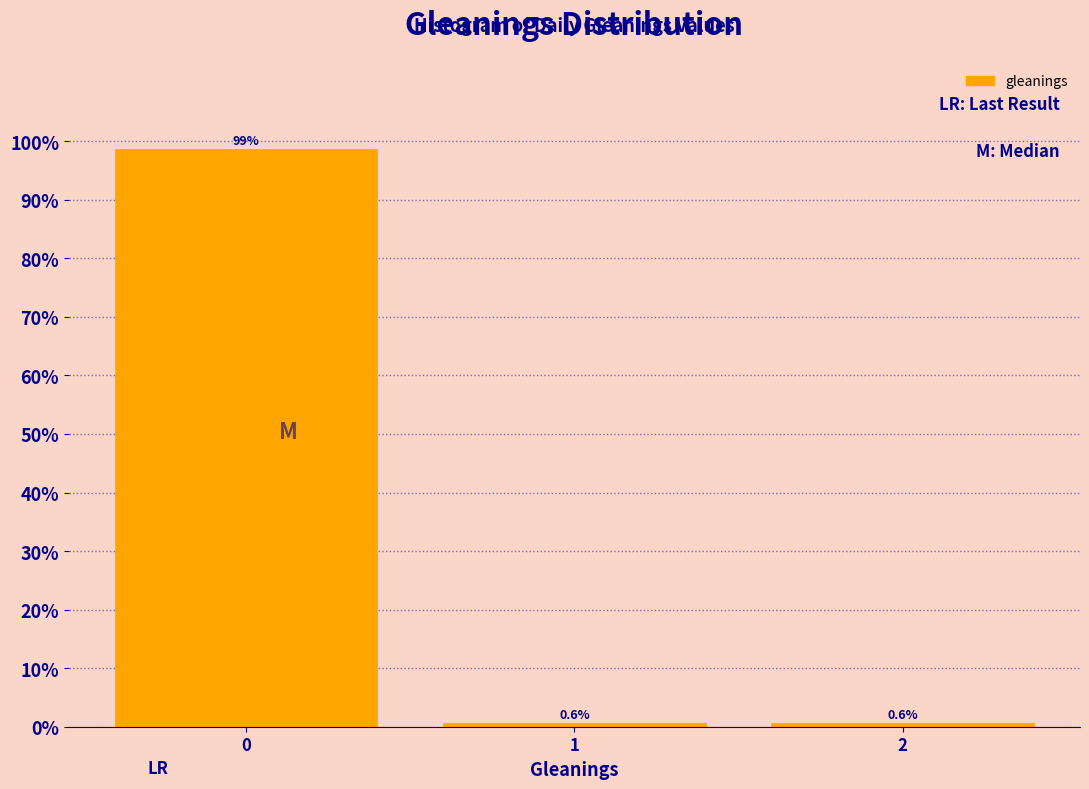

Reading left to right, list all the values displayed in this chart.

0=98.8	1=0.6	2=0.6